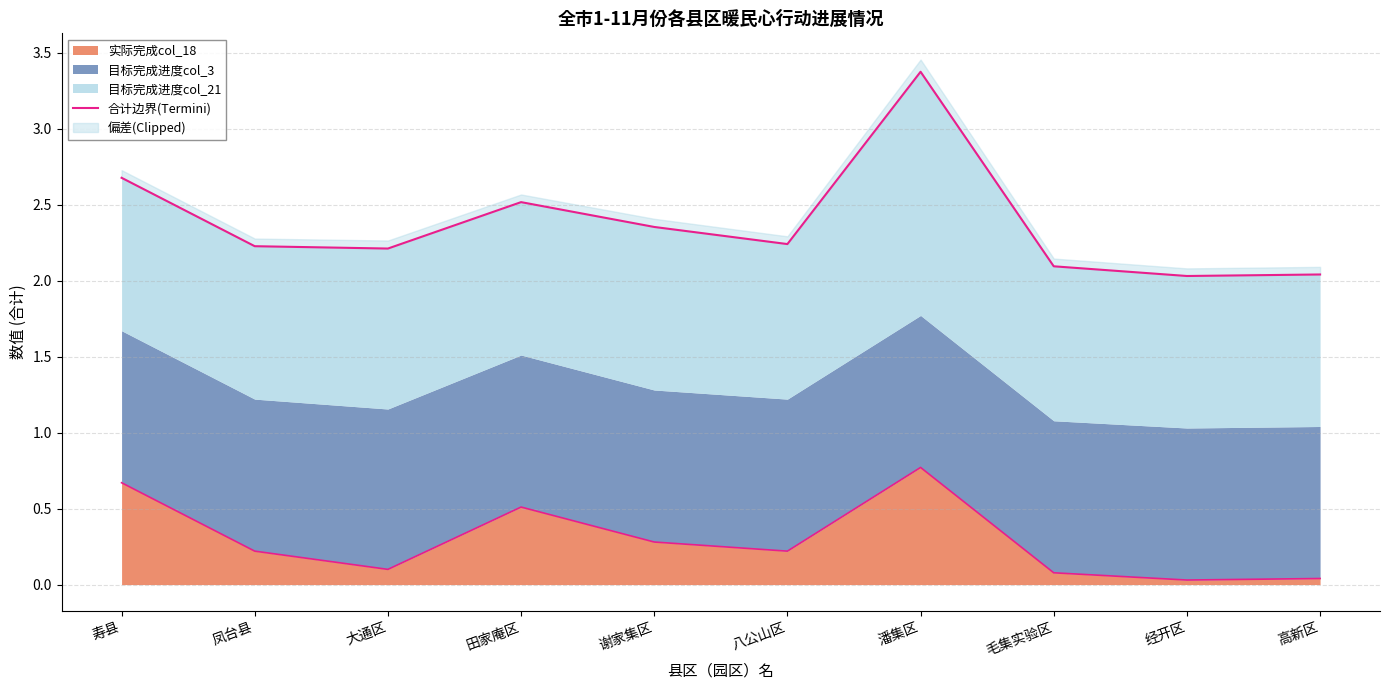

Which label corresponds to the largest value in the chart?

潘集区